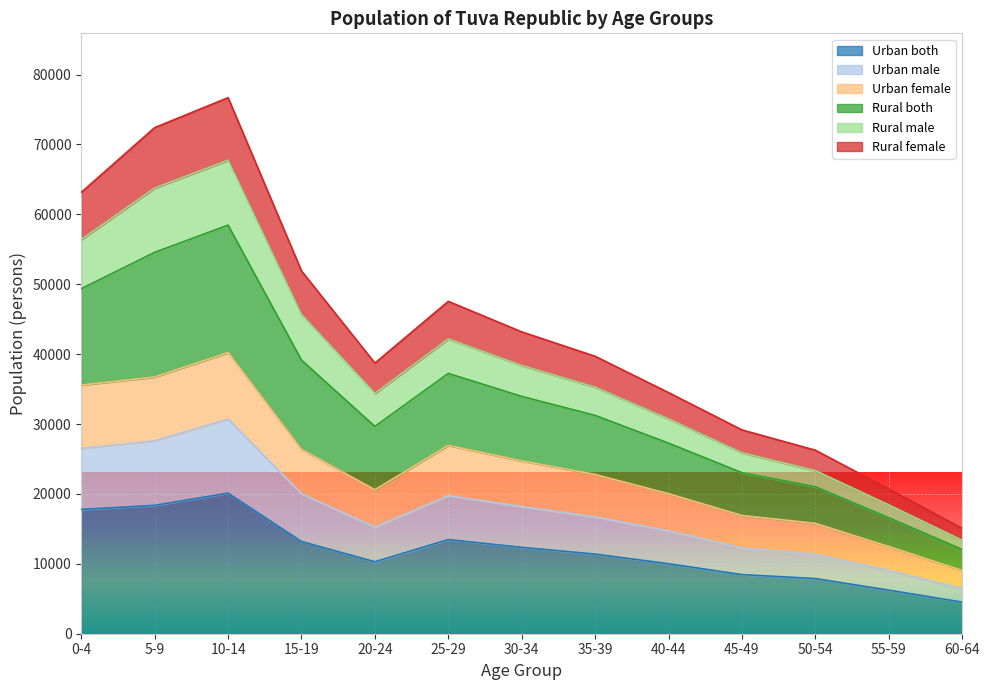

Which label corresponds to the smallest value in the chart?

60-64